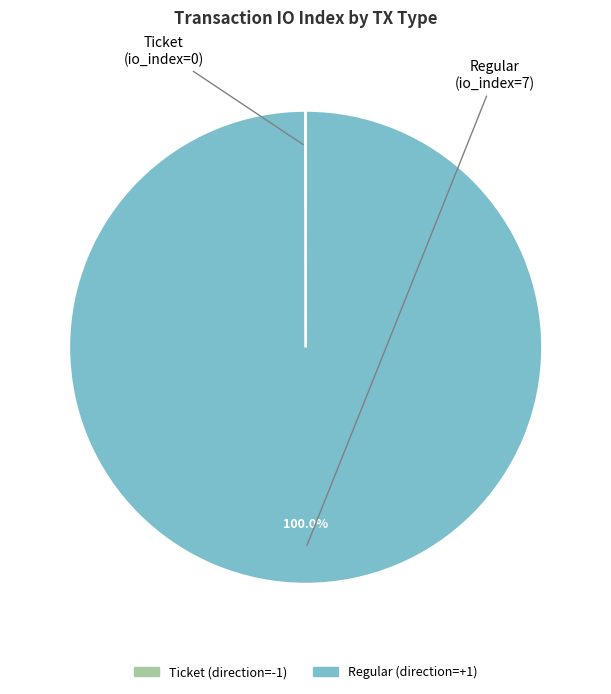

Which slice is the largest?

Regular (direction=+1)